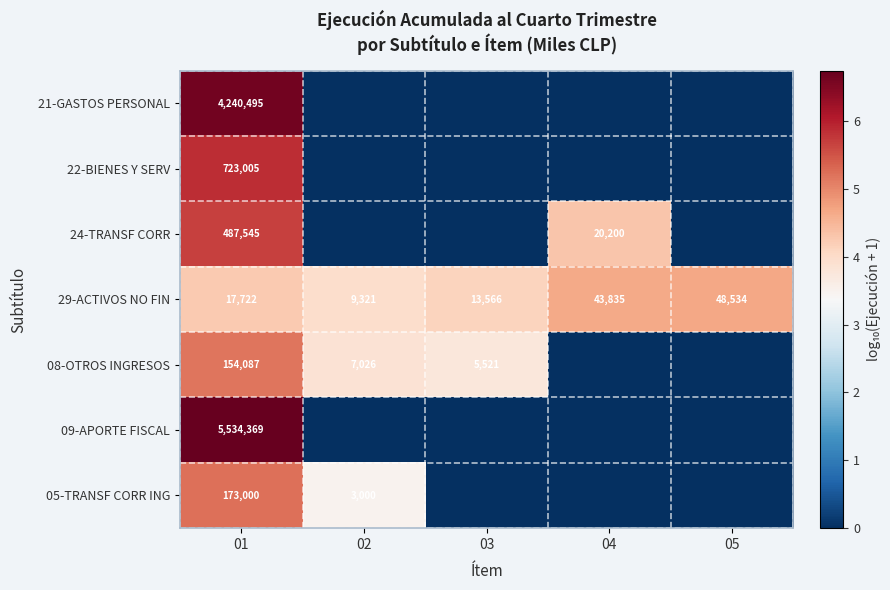

Which has a higher value, 05 or 03?

05